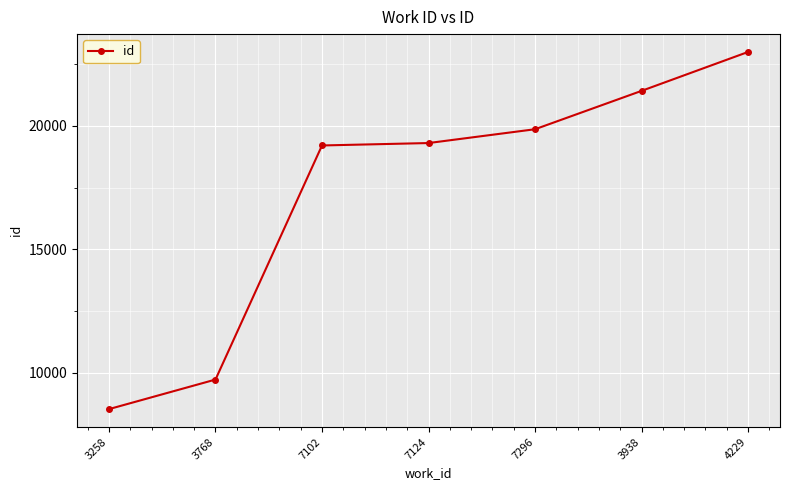

What is the ratio of the value at 3258 to the value at 4229?

0.4